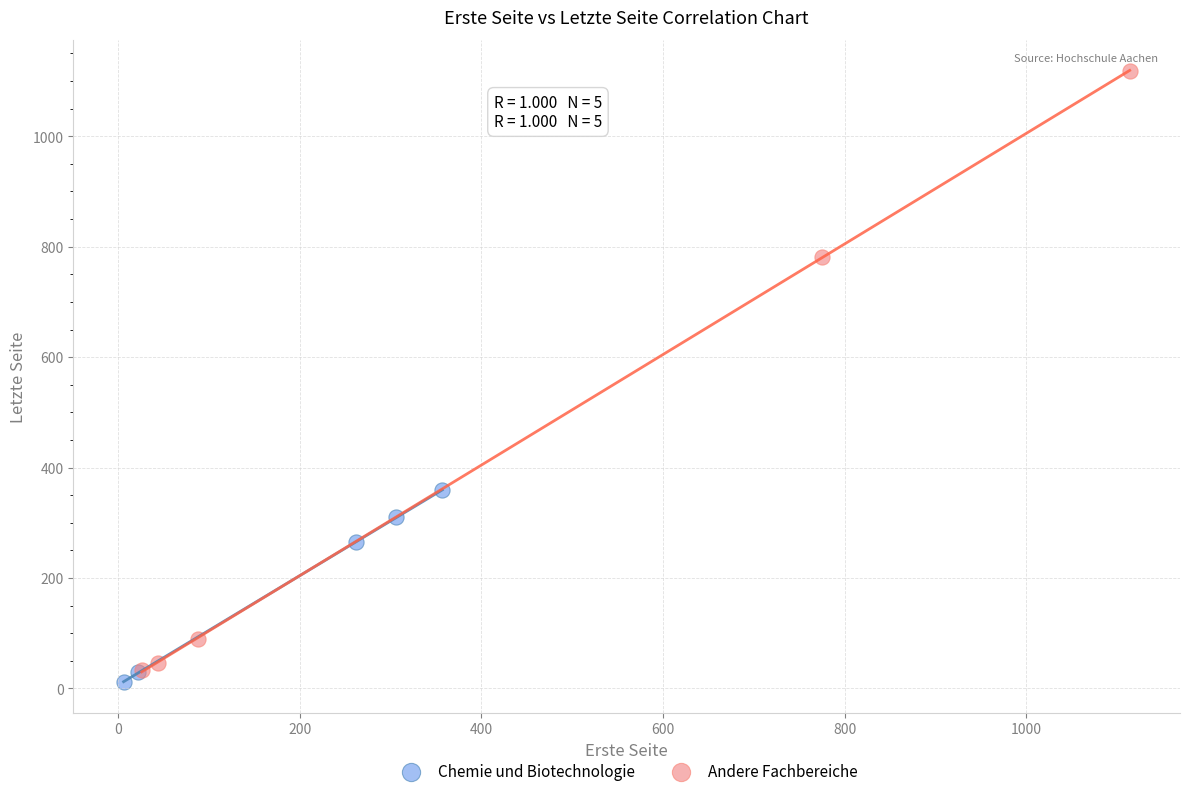

What are all the series names shown in the legend?

Chemie und Biotechnologie, Andere Fachbereiche